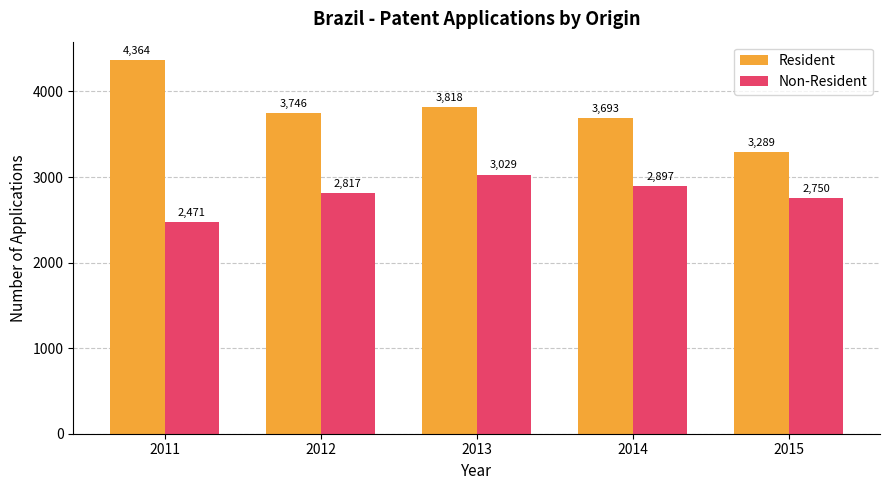

Where does the Resident series first go above 3746?

2011